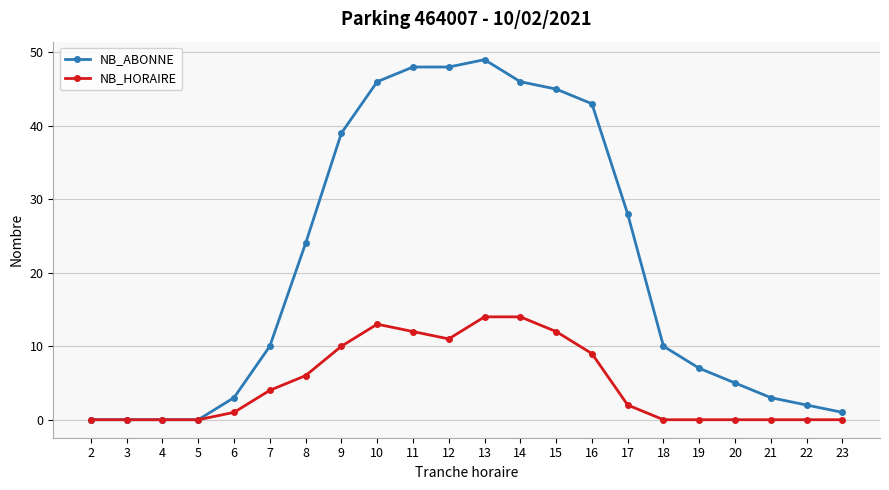

What is the difference between the second highest and second lowest values in the NB_ABONNE series?

48